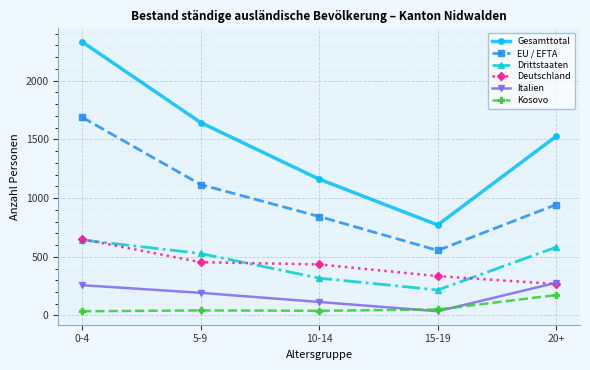

The value of Drittstaaten at 20+ is 367. True or false?

False